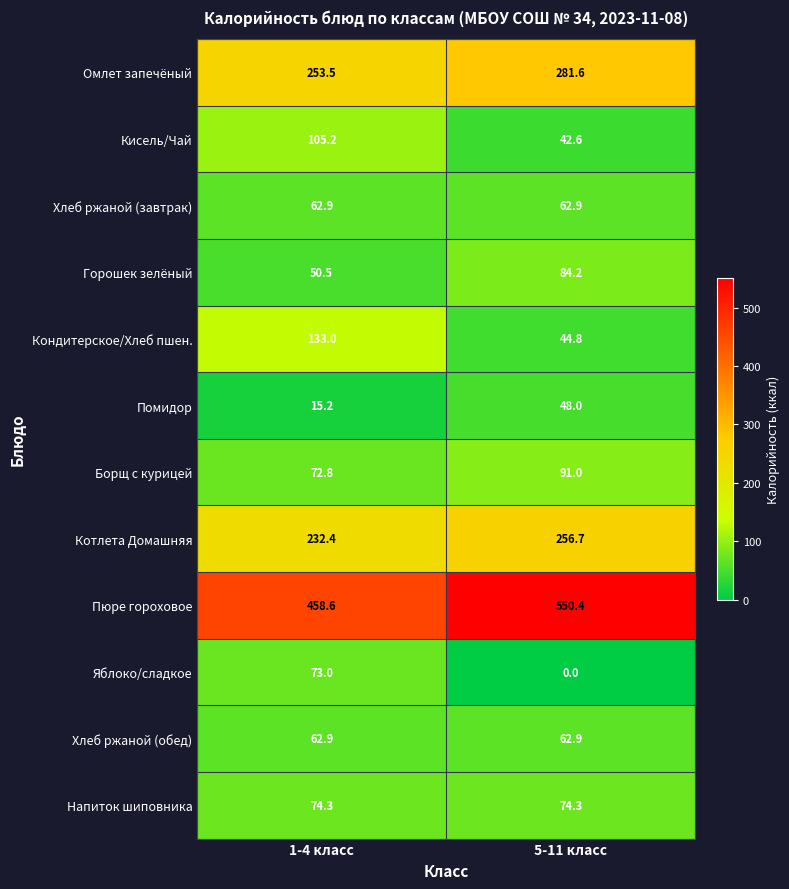

At how many categories does at least one series exceed 307?

2